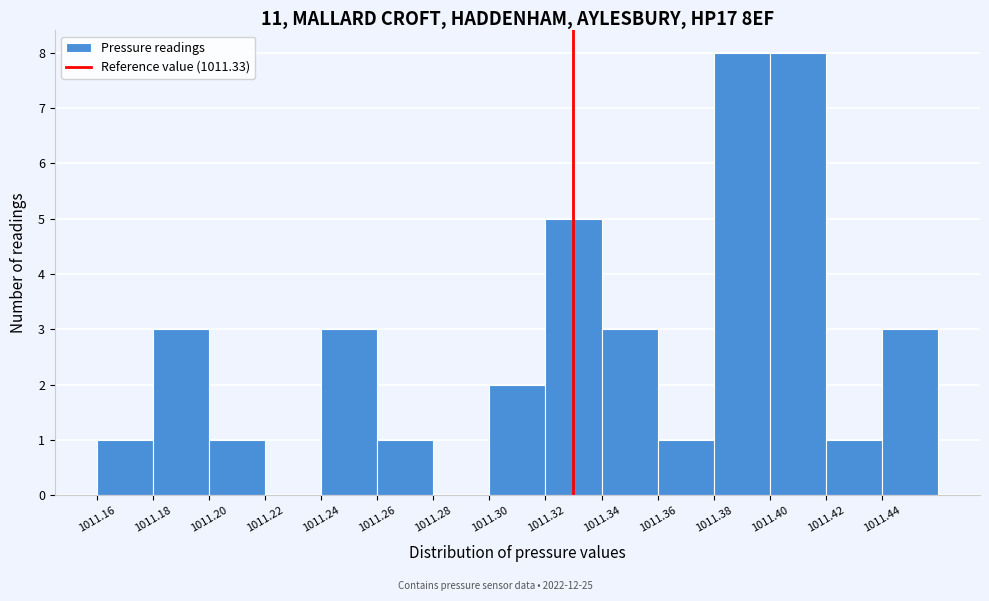

How tall is the bar that spans 1011.32 to 1011.34 on the x-axis? The values are not printed on the chart, so give them approximately, as read against the axis.

5